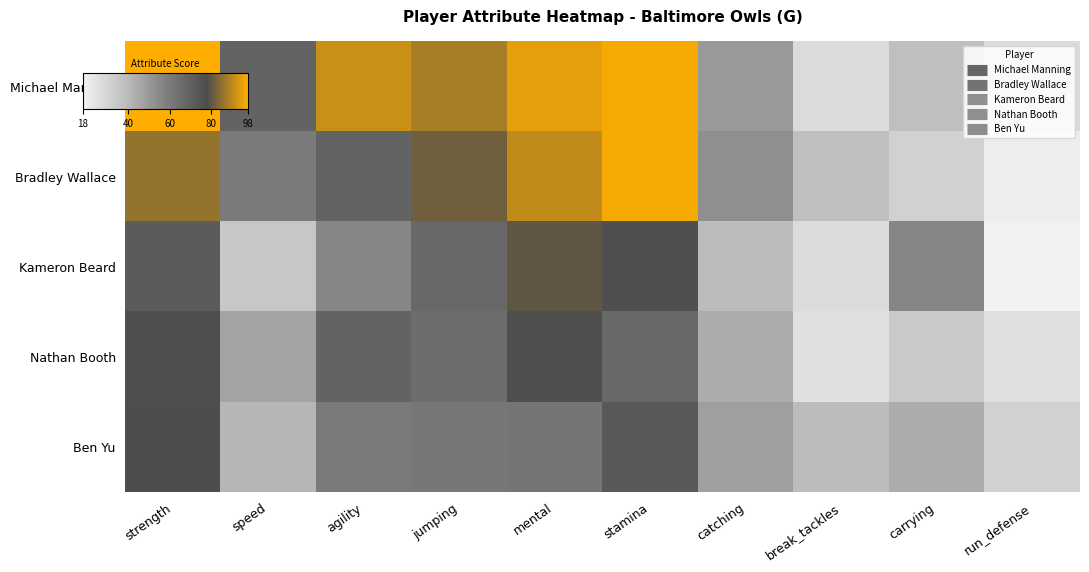

What is the difference between the highest and lowest values at carrying?

25